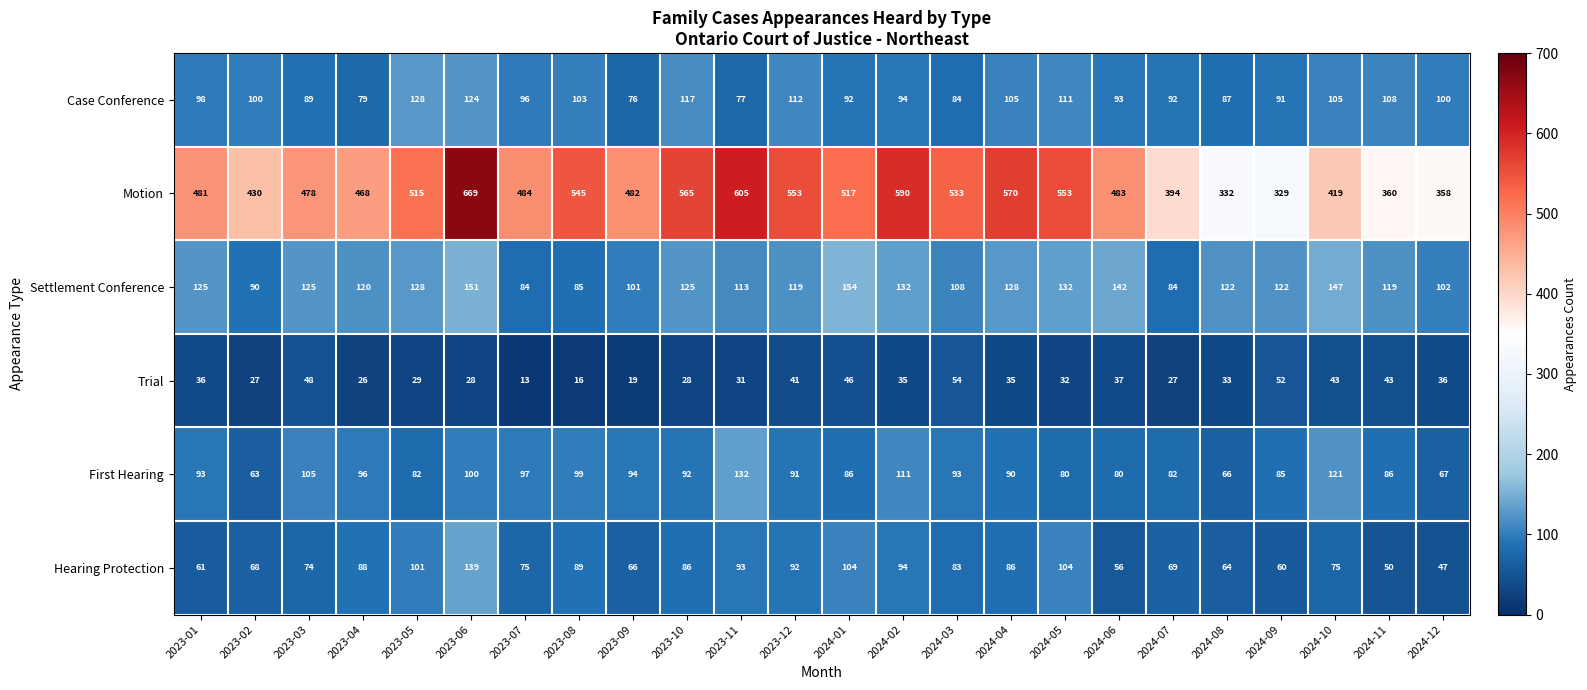

Which series has the largest total across all categories?

Motion